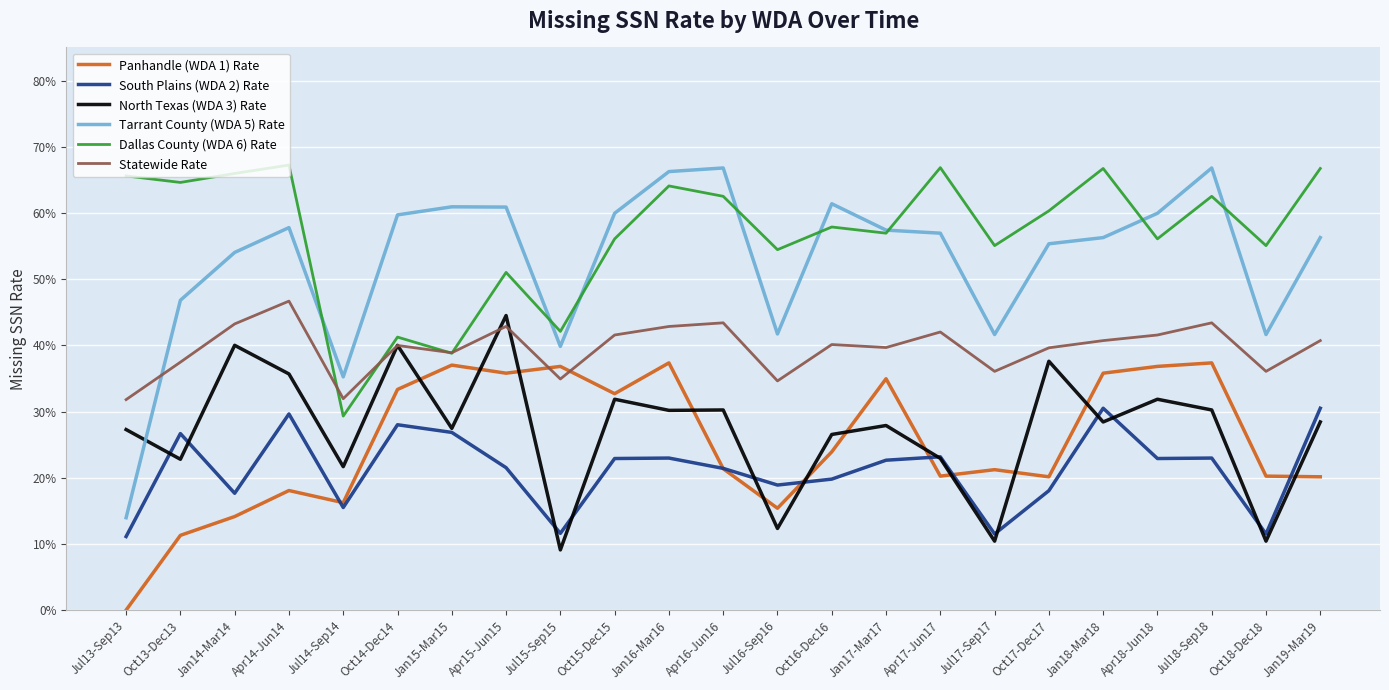

The North Texas (WDA 3) Rate series shows 0.2 at Apr18-Jun18. True or false?

False